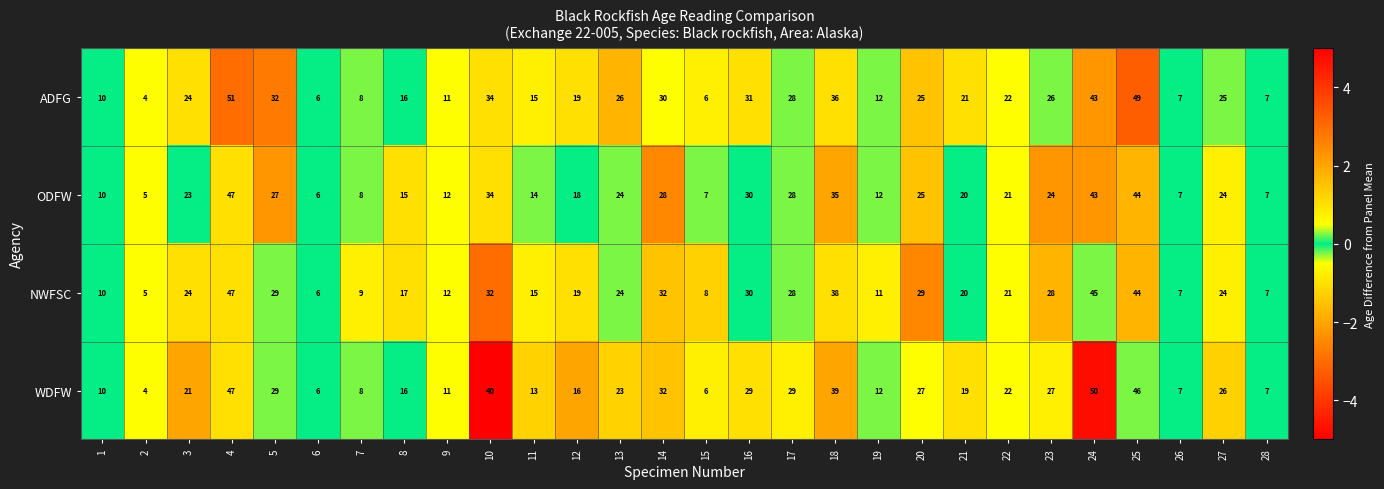

True or false: ODFW has a value of 7 at 26.

True